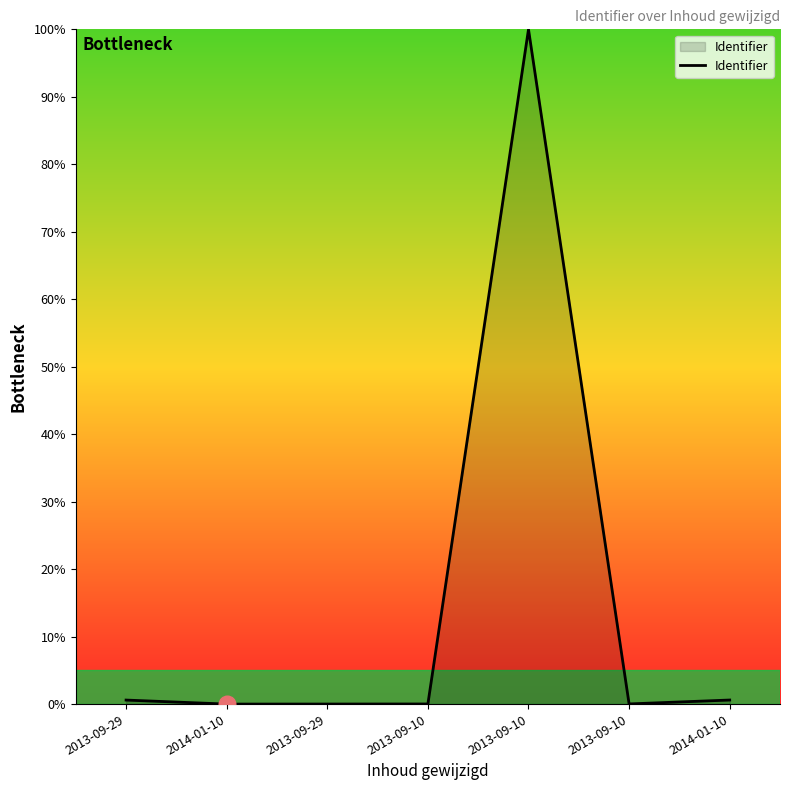

What is the label of the 3rd point from the left?

2013-09-29